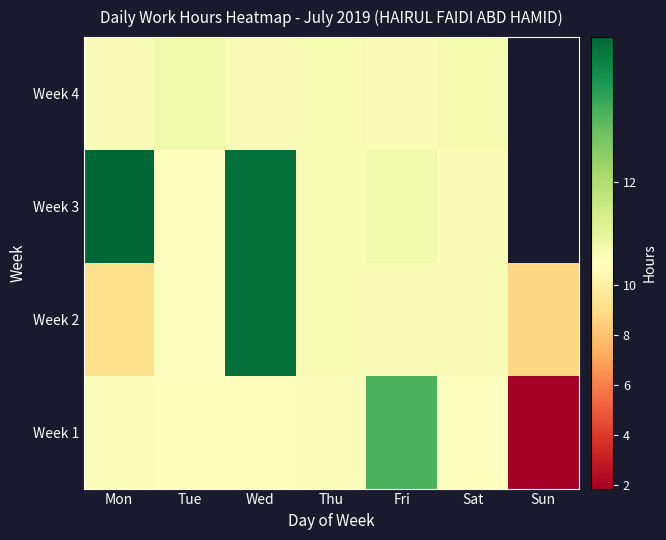

The Week 4 series shows 6.8 at Sat. True or false?

False